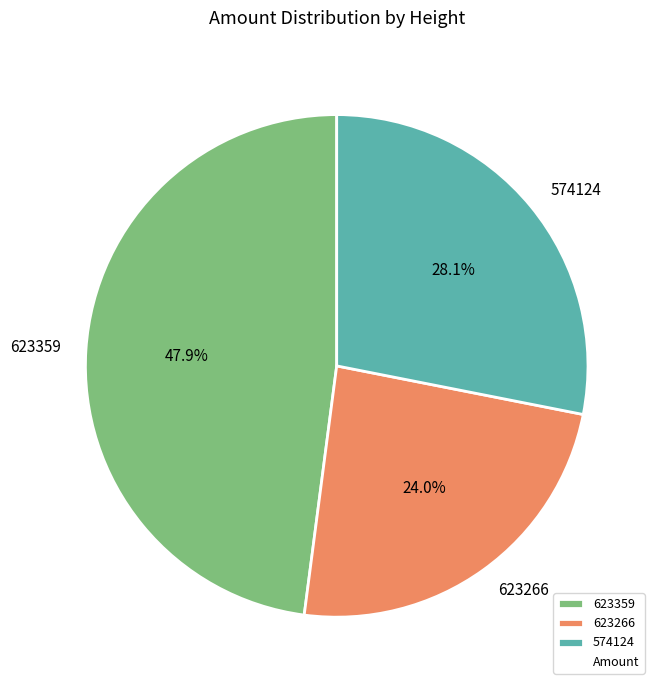

To the nearest percent, what is the difference between the largest and smallest slice percentages?

24%